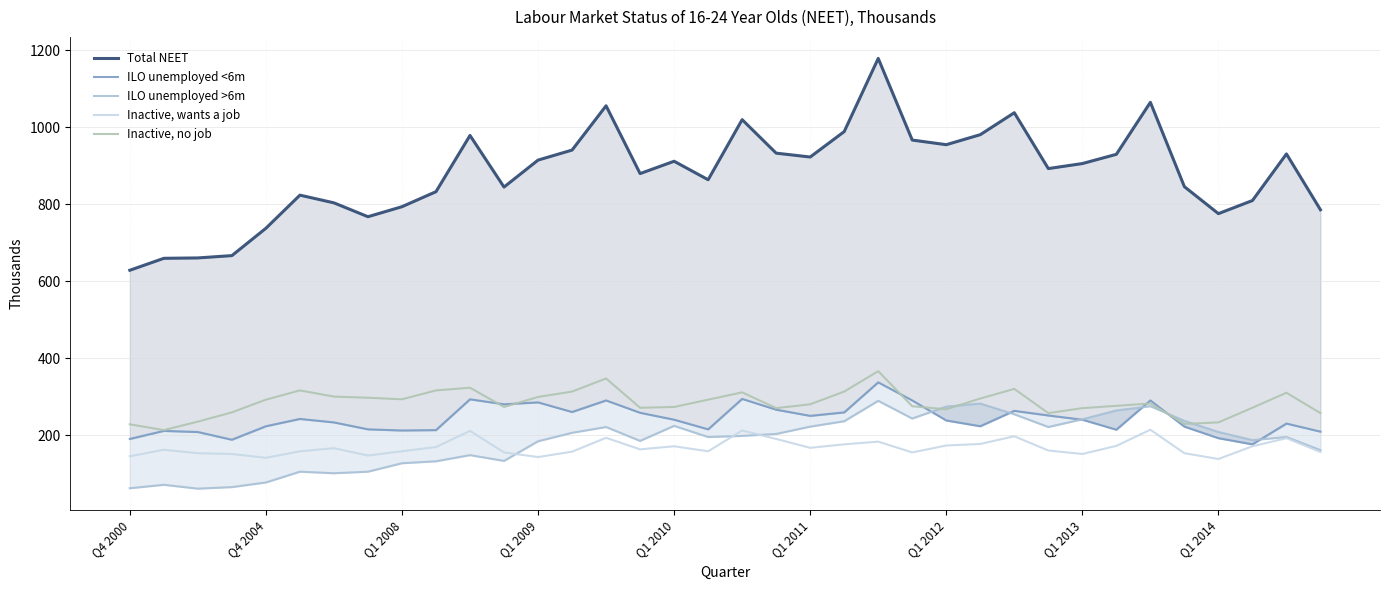

True or false: Inactive, wants a job and Inactive, no job intersect in this chart.

False